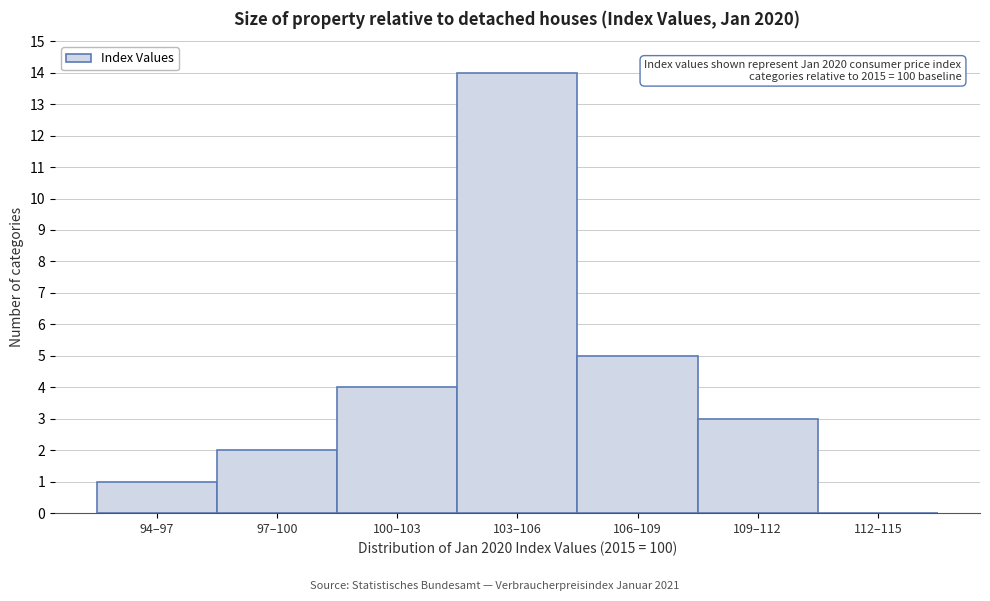

Reading right to left, what are all the values shown in this chart?

112–115=0	109–112=3	106–109=5	103–106=14	100–103=4	97–100=2	94–97=1